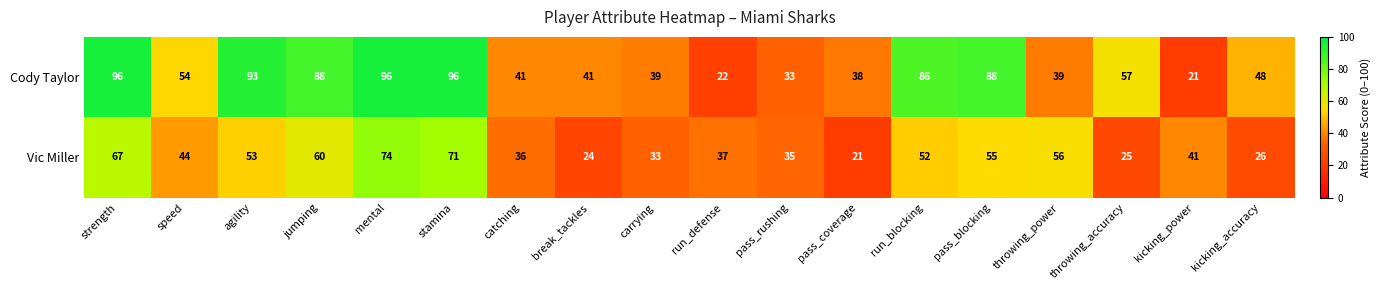

What is the maximum value for Cody Taylor?

96